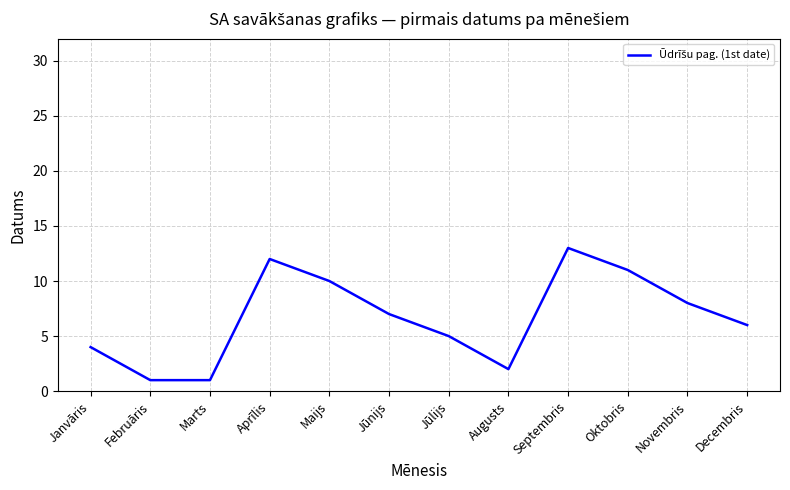

What is the average value?

7